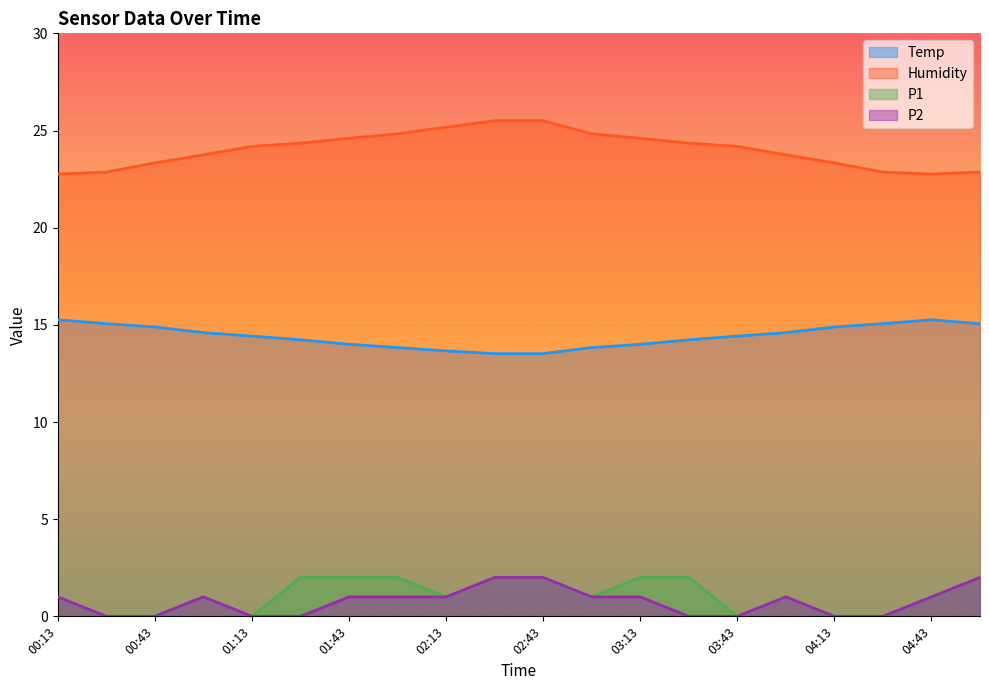

Which series changed the most between 02:28 and 03:28?

P2